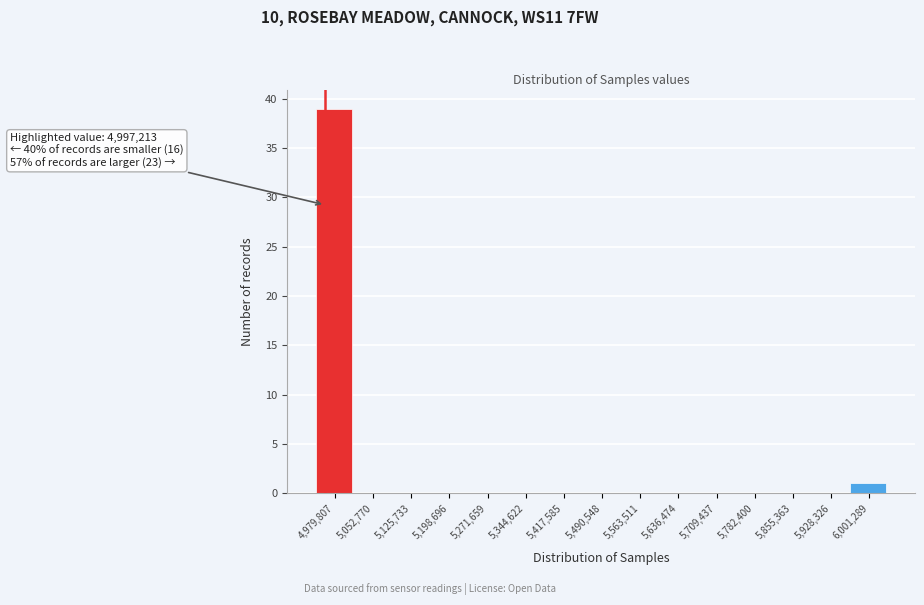

Reading left to right, what are all the values shown in this chart?

4,979,807=39	5,052,770=0	5,125,733=0	5,198,696=0	5,271,659=0	5,344,622=0	5,417,585=0	5,490,548=0	5,563,511=0	5,636,474=0	5,709,437=0	5,782,400=0	5,855,363=0	5,928,326=0	6,001,289=1